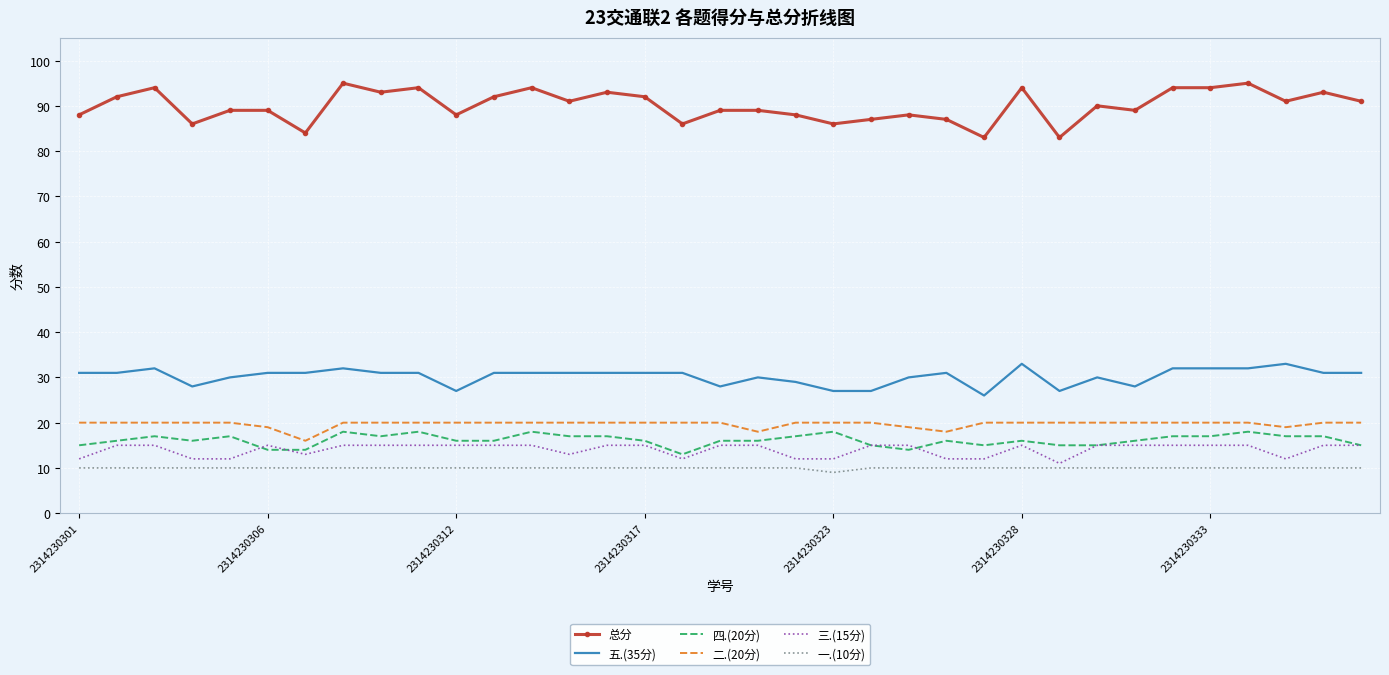

Which series has the largest range (max minus min)?

总分